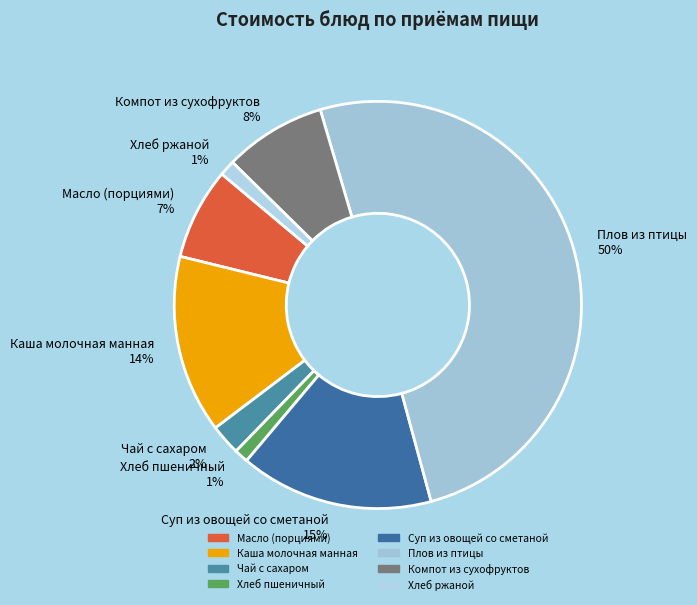

True or false: Компот из сухофруктов accounts for 8% of the total.

True